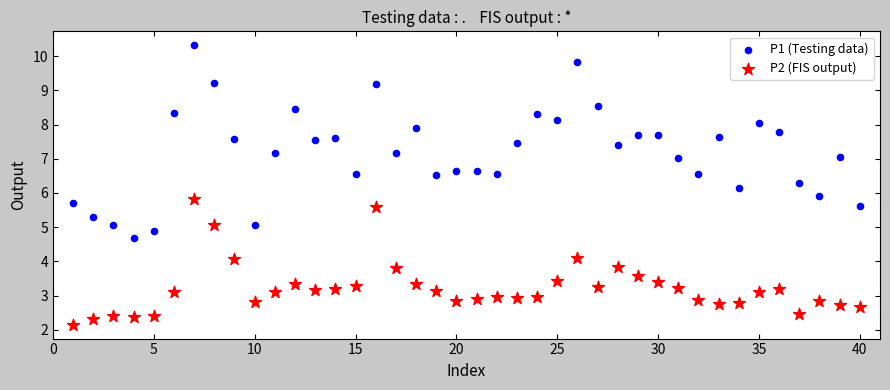

Which series has the widest spread of Y values?

P1 (Testing data)